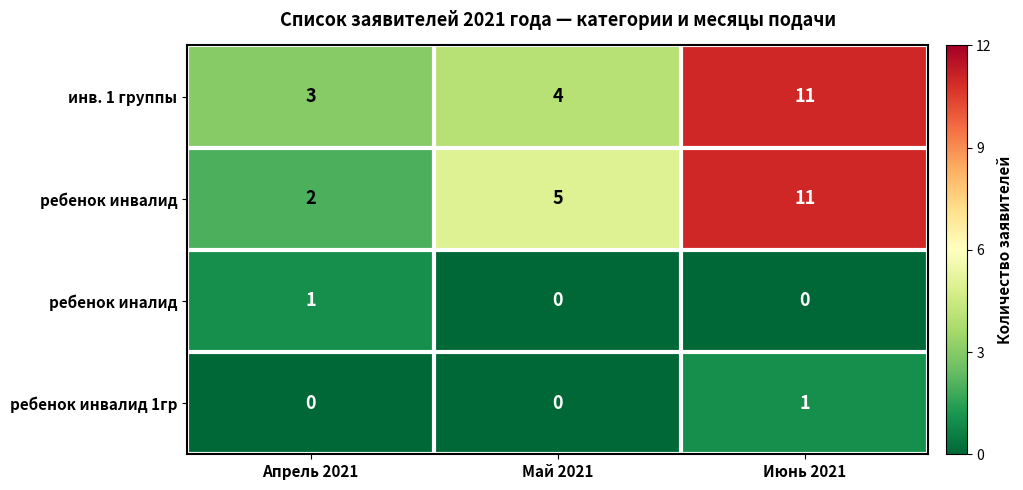

At which category is the sum across all series the highest?

Июнь 2021